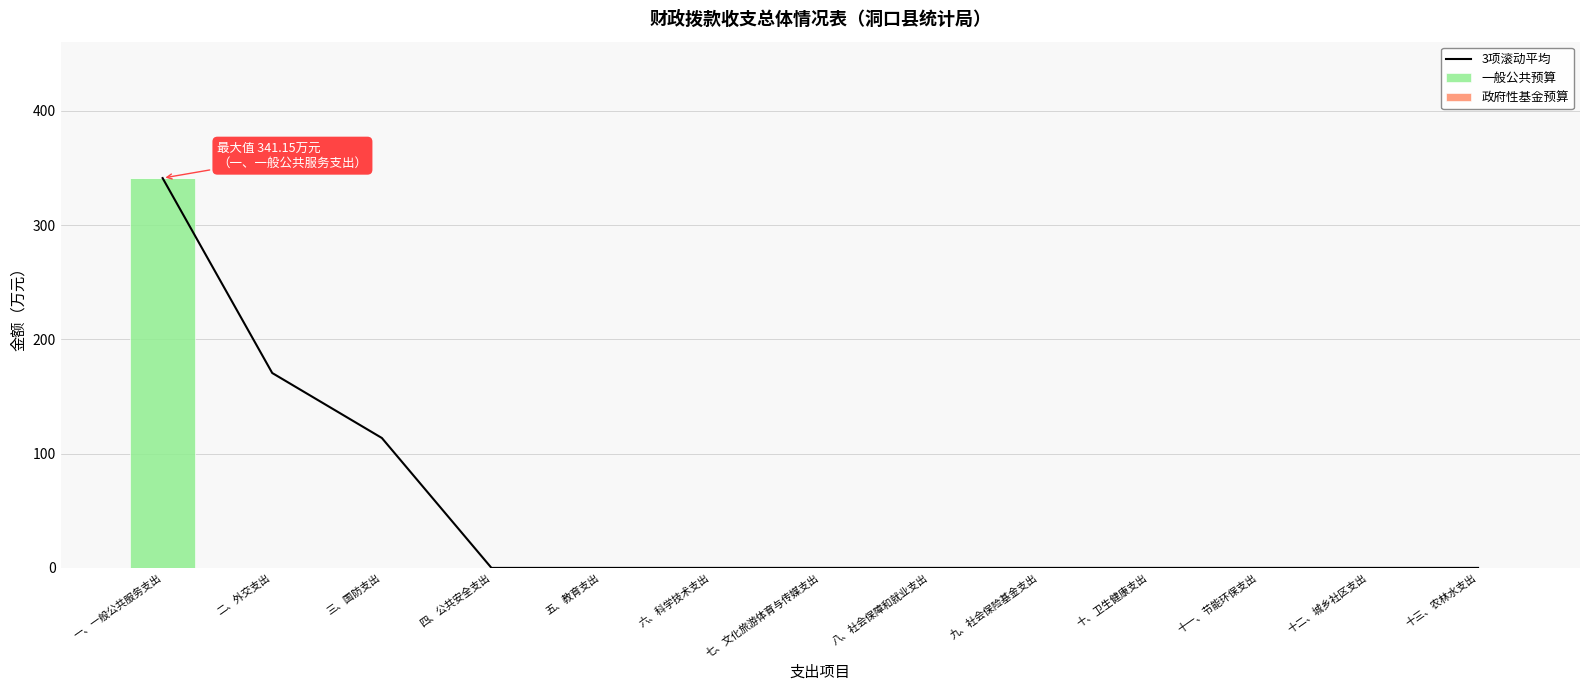

What is the average value of the 3项滚动平均 series?

48.1